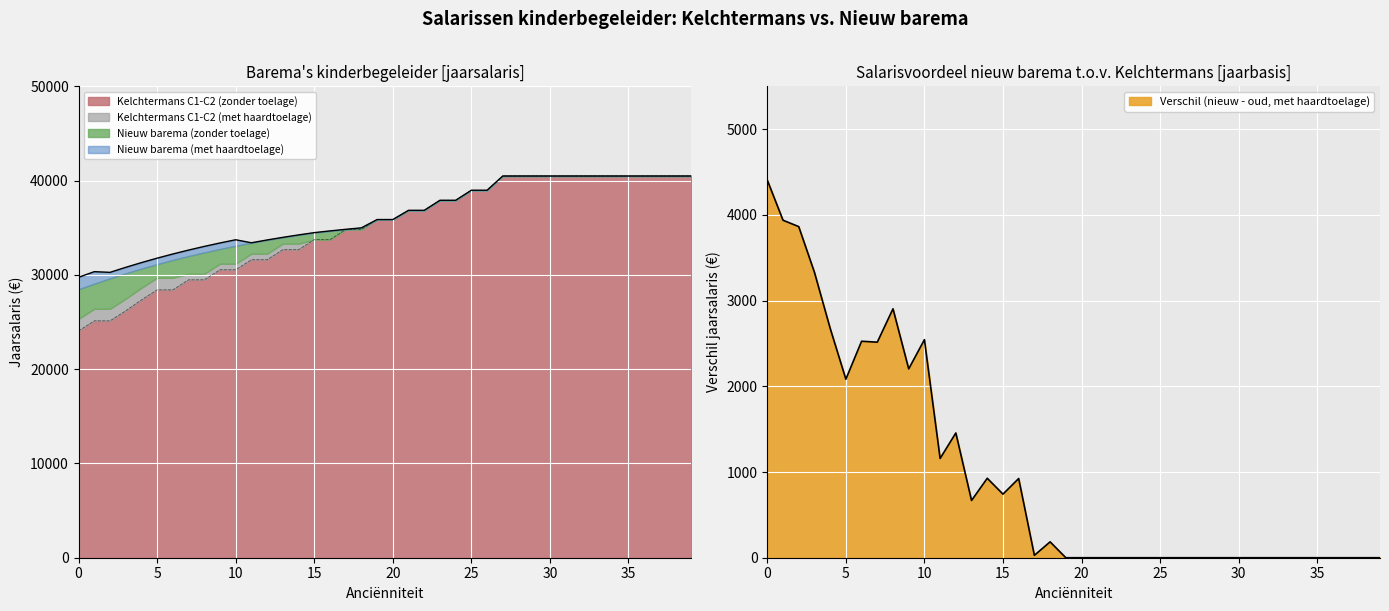

The value of Kelchtermans barema C1-C2 (met haardtoelage) at 38 is 26654.3. True or false?

False